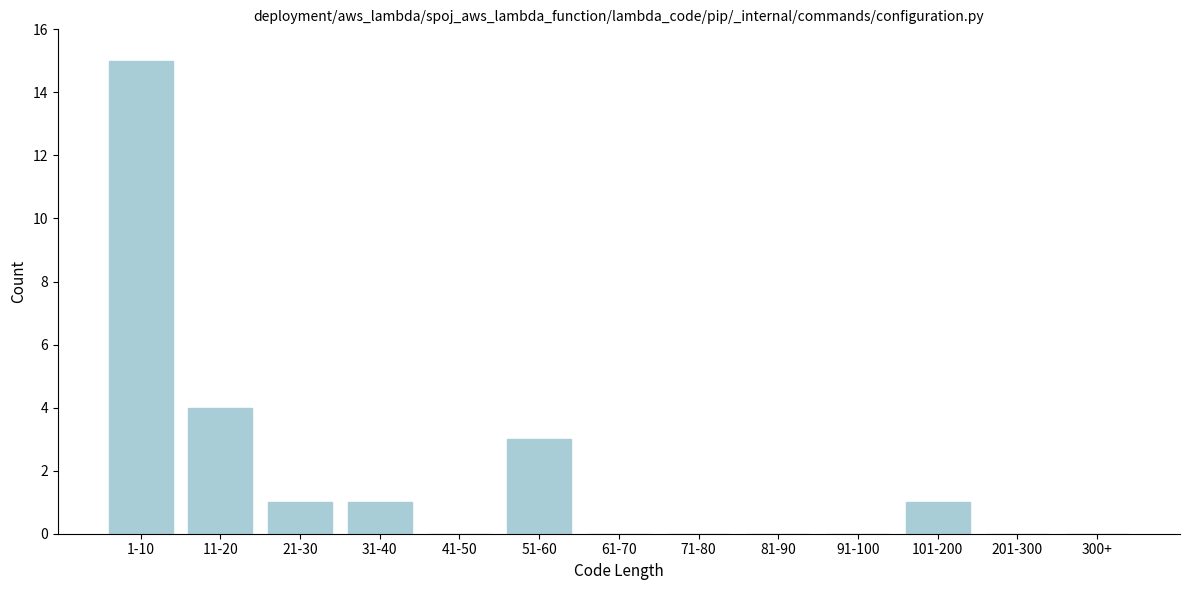

Reading left to right, list all the values displayed in this chart.

1-10=15	11-20=4	21-30=1	31-40=1	41-50=0	51-60=3	61-70=0	71-80=0	81-90=0	91-100=0	101-200=1	201-300=0	300+=0